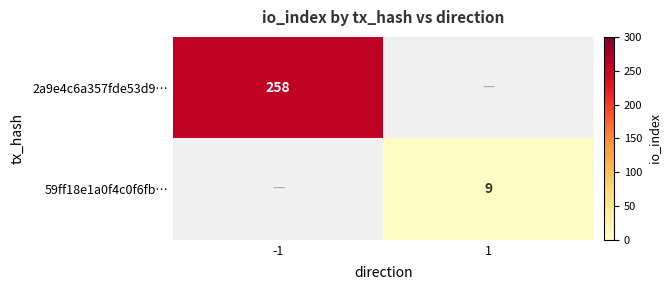

Is the value of 59ff18e1a0f4c0f6fb… at 1 greater than the value of 2a9e4c6a357fde53d9… at -1?

No